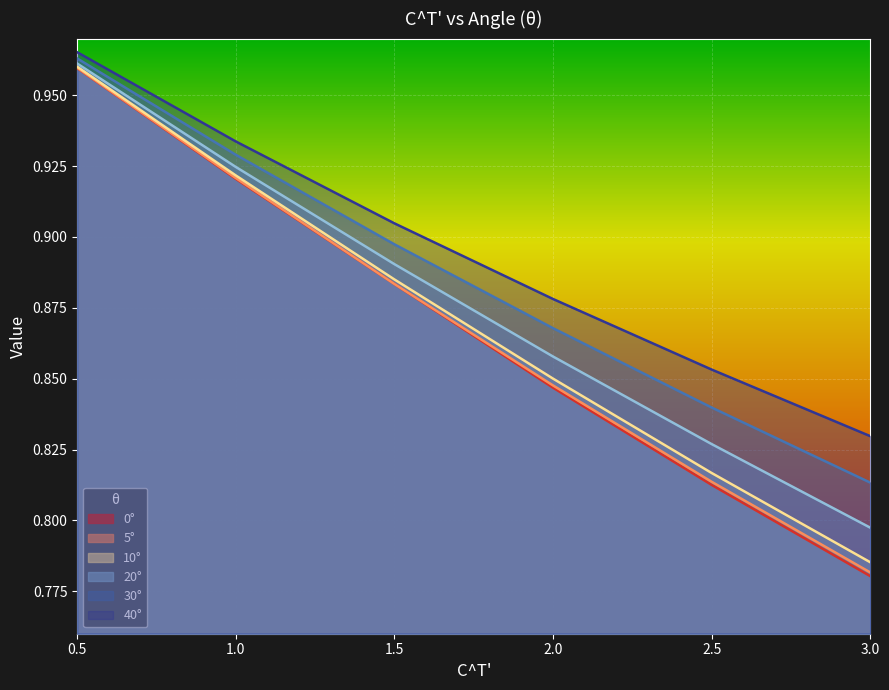

List the labels in order of 20° value, smallest first.

3.0, 2.5, 2.0, 1.5, 1.0, 0.5